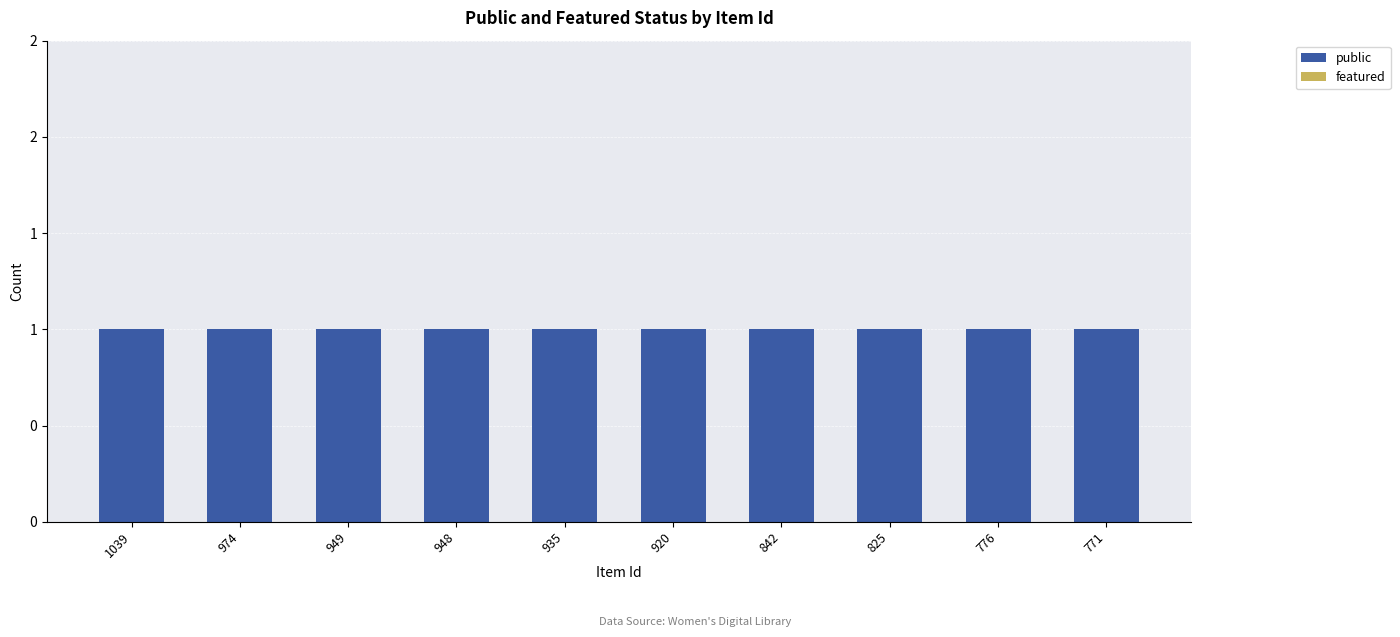

At which category does the chart reach its peak across all series?

1039